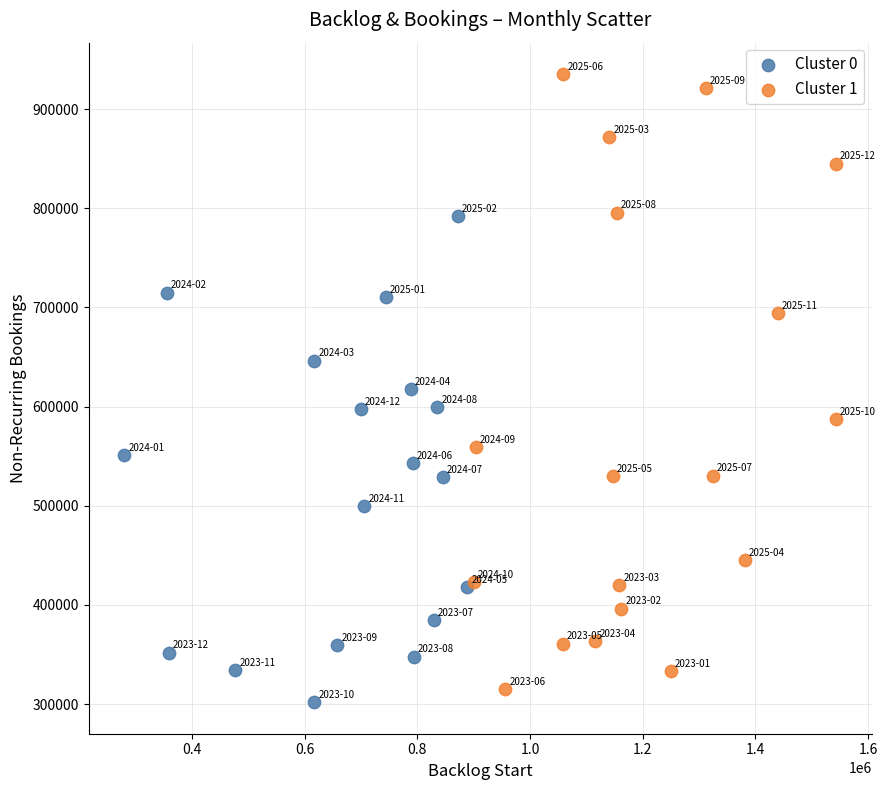

What are all the series names shown in the legend?

Cluster 0, Cluster 1